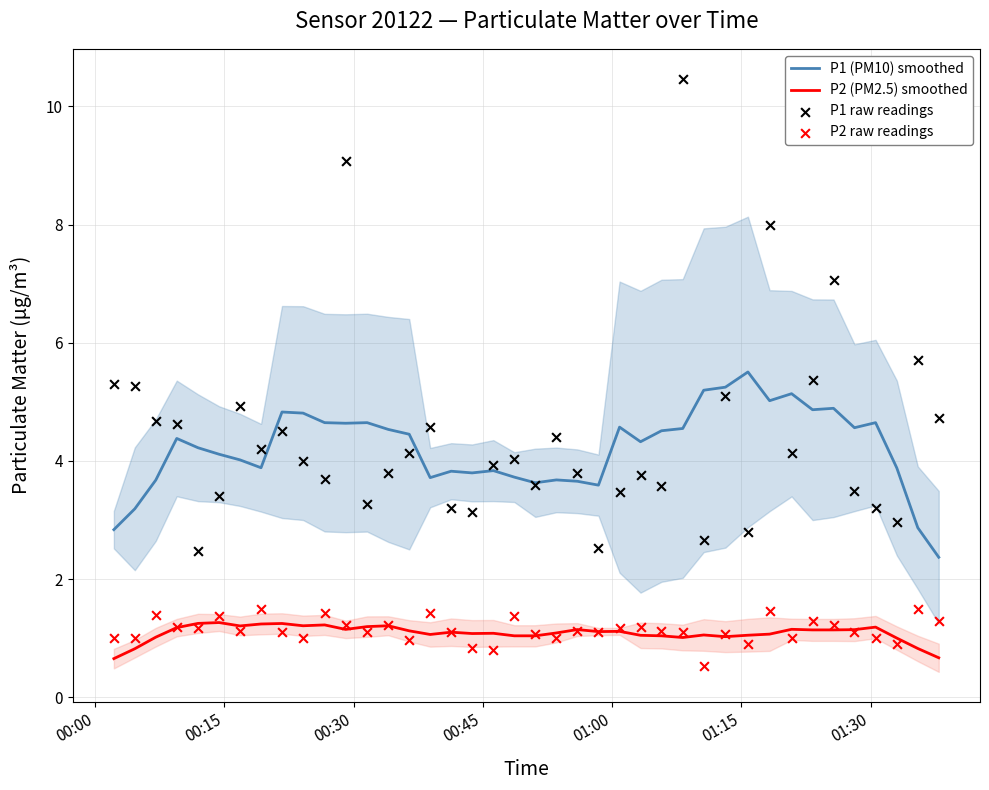

At how many categories does at least one series exceed 1?

40